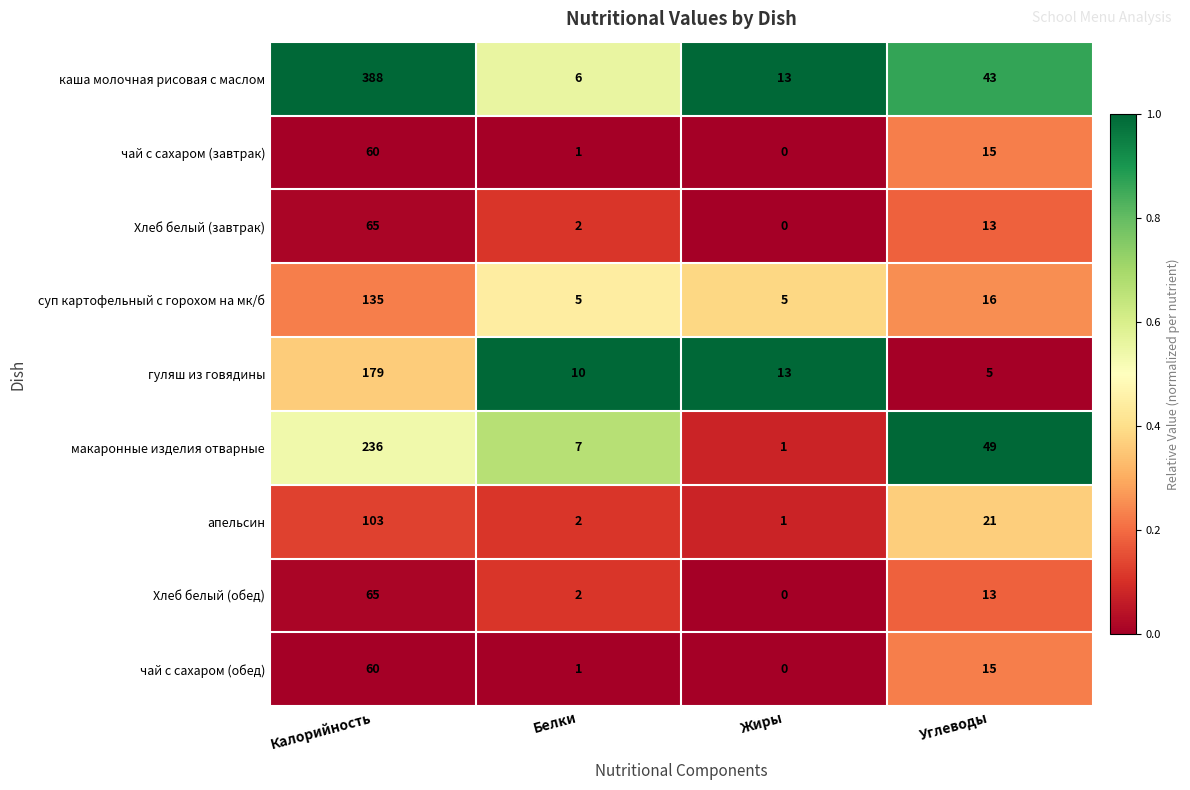

What is the highest value of the макаронные изделия отварные series?

236